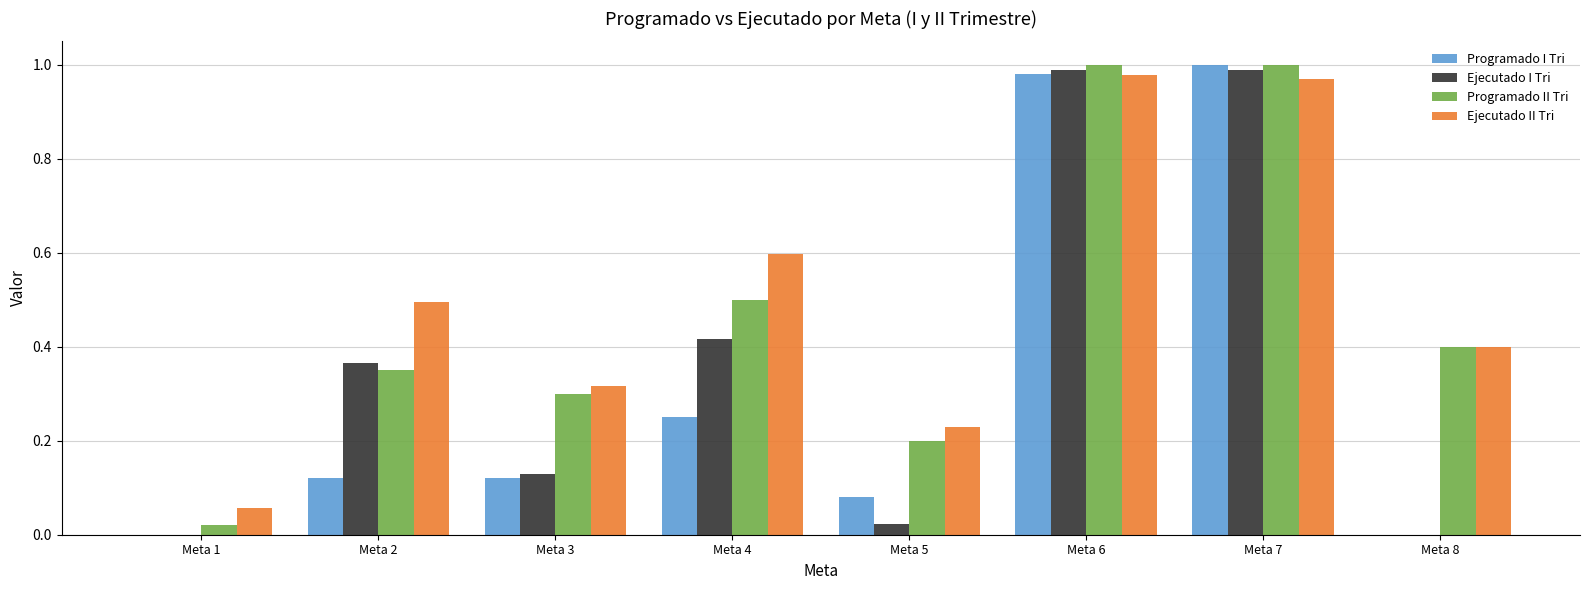

What is the sum of all Ejecutado I Tri values?

2.9